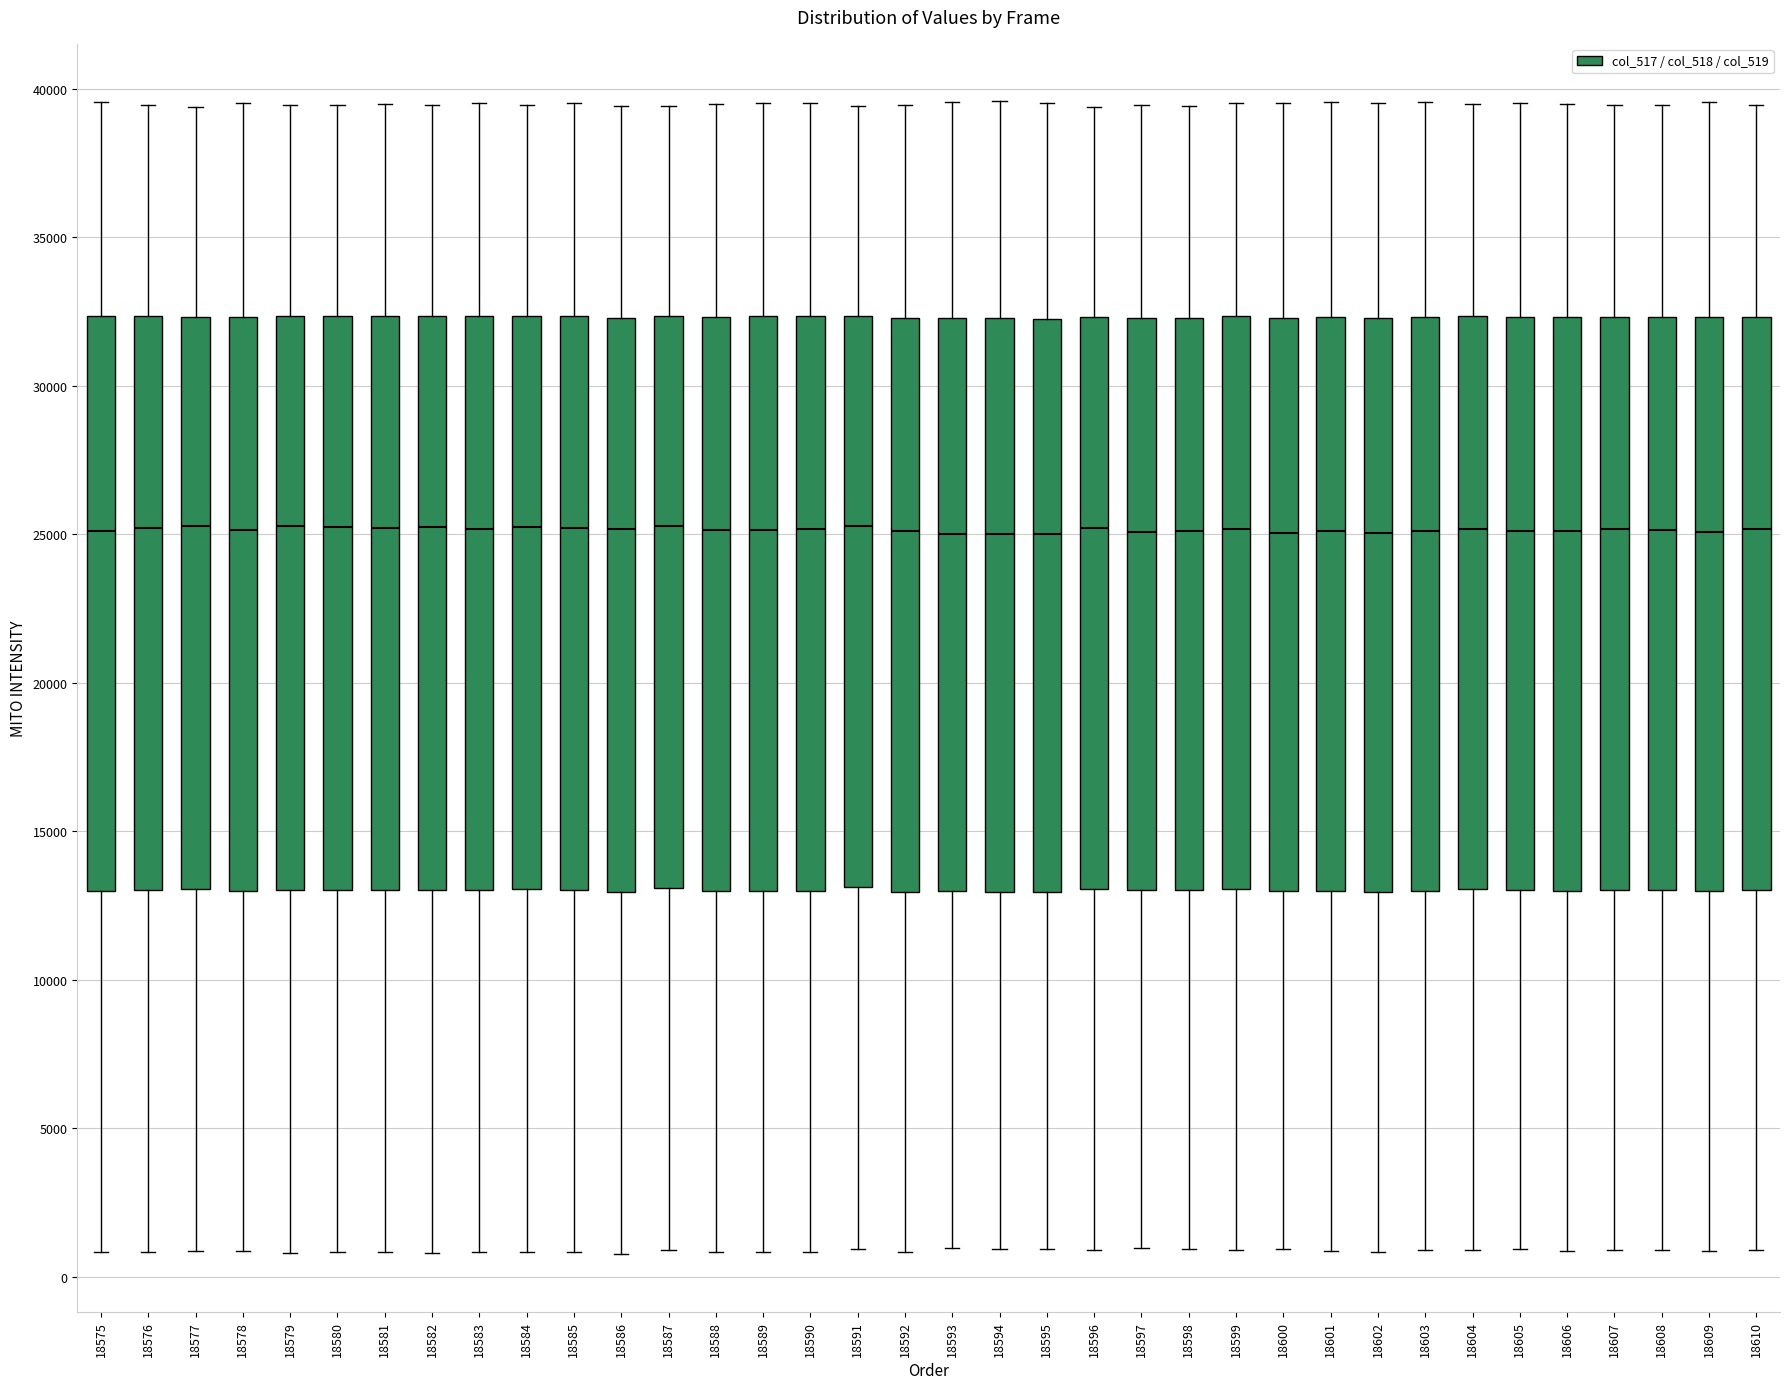

Where is the upper edge of the box at x = 18593 on the y-axis? The values are not printed on the chart, so give them approximately, as read against the axis.

32500